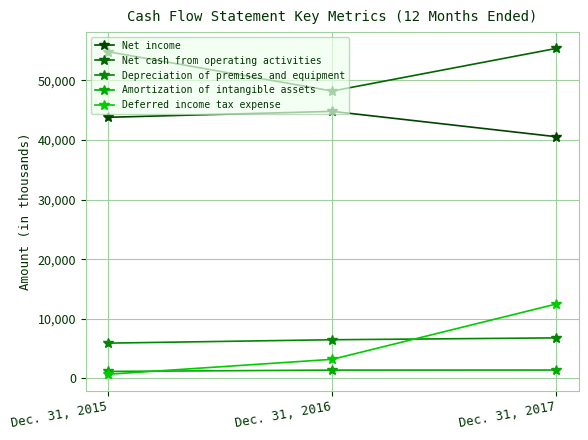

Which category has the highest value in the Net income series?

Dec. 31, 2016